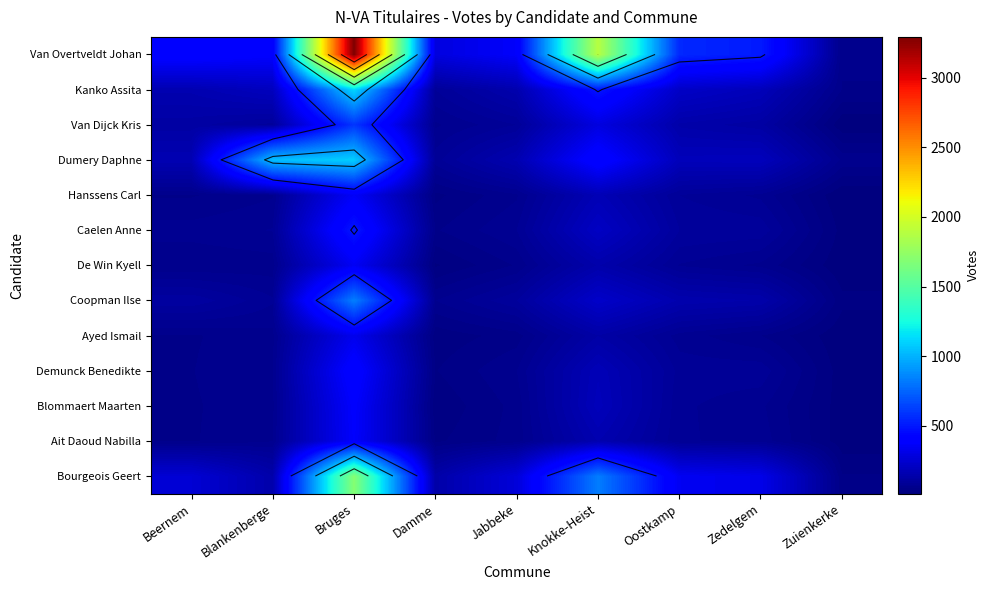

Is the value of Caelen Anne at Zedelgem greater than the value of Van Overtveldt Johan at Blankenberge?

No